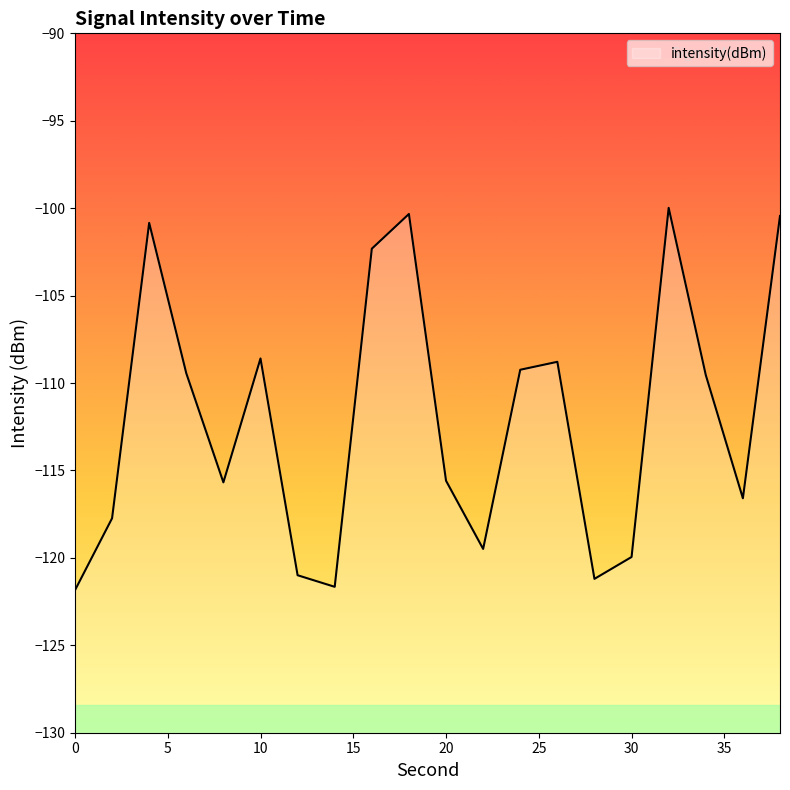

True or false: the data shows -108.8 at 26.

True